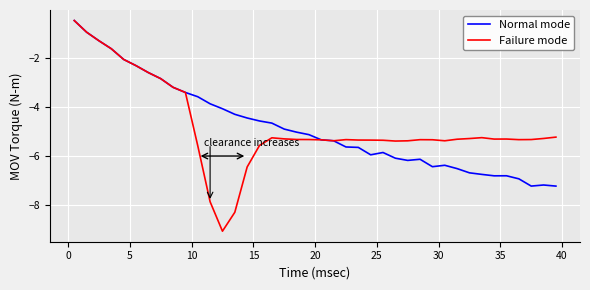

In Failure mode, how many points are higher than both neighbors (excluding endpoints)?

5